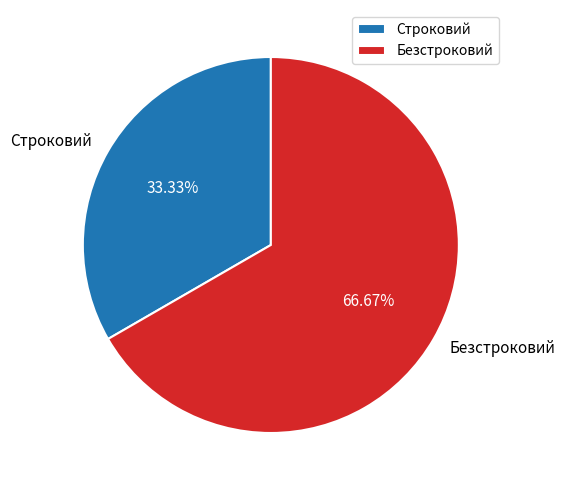

To the nearest percent, what is the combined percentage of Строковий and Безстроковий?

100%